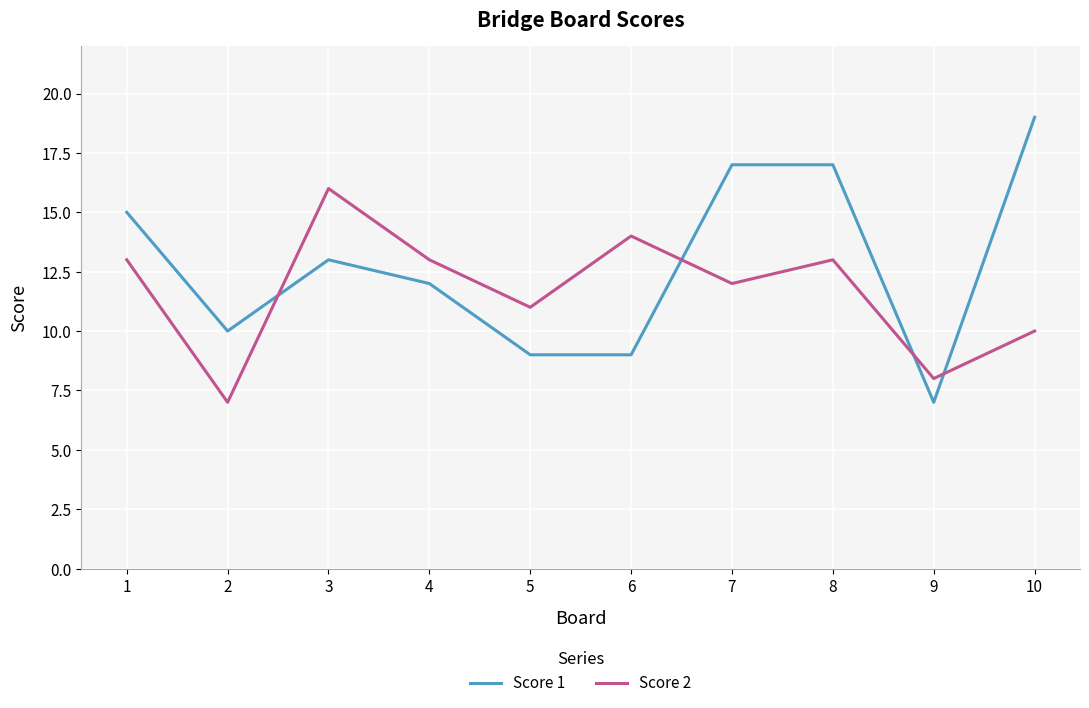

Does the chart display data point markers on the line(s)?

No